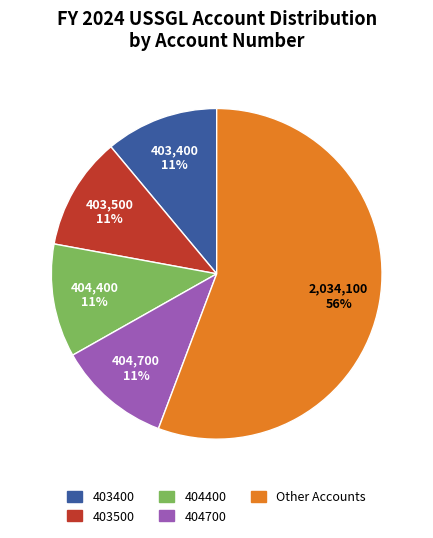

Which category has the biggest portion of the pie?

Other Accounts